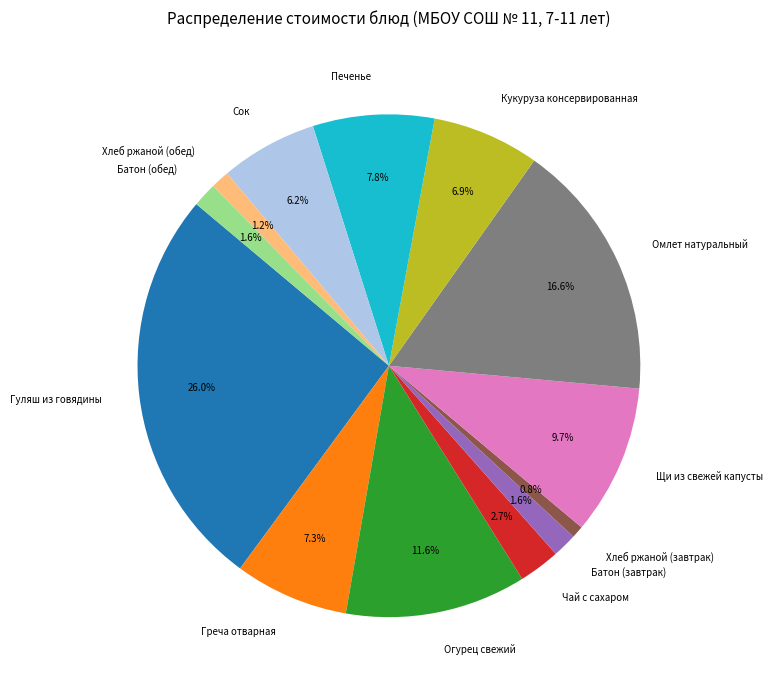

Which category has the biggest portion of the pie?

Гуляш из говядины